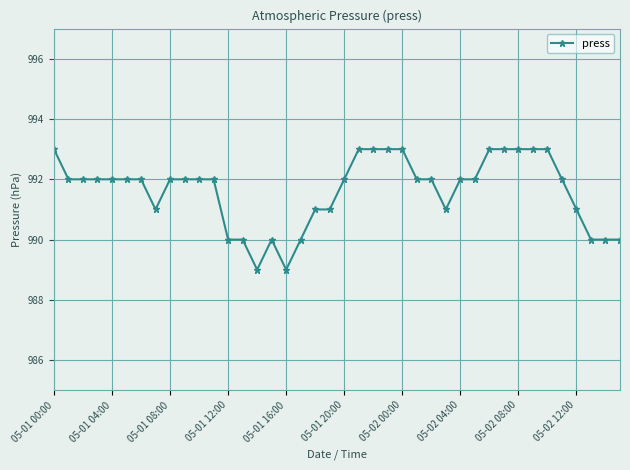

What is the minimum value shown in the chart?

989